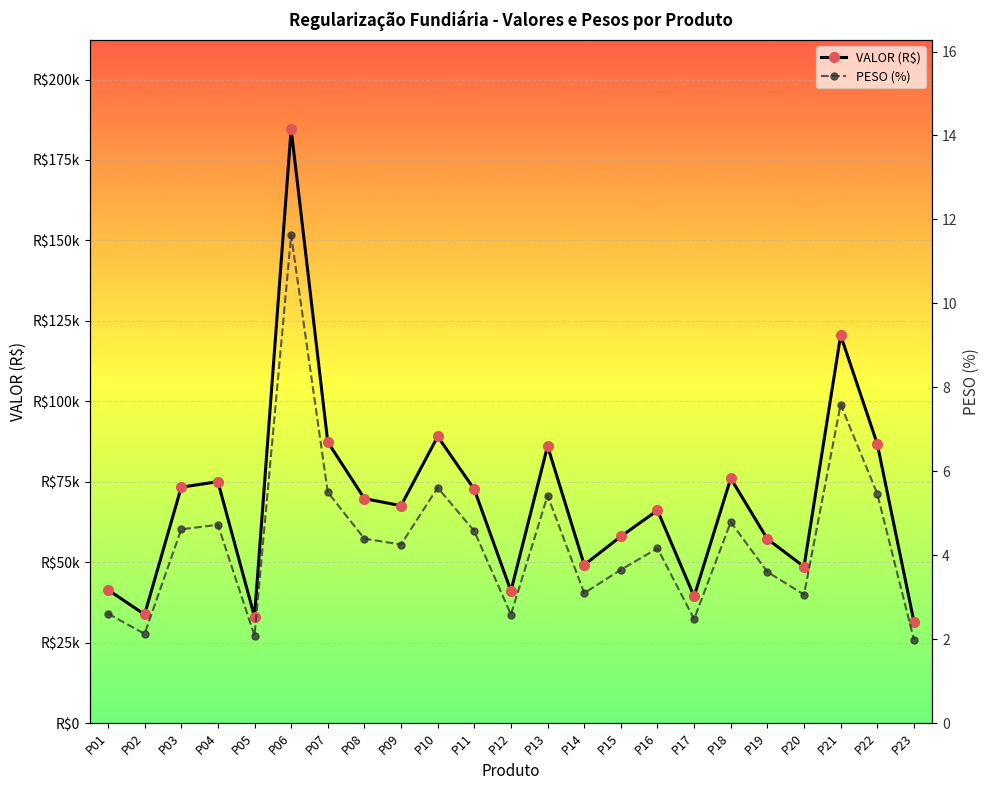

What are all the series names shown in the legend?

VALOR (R$), PESO (%)